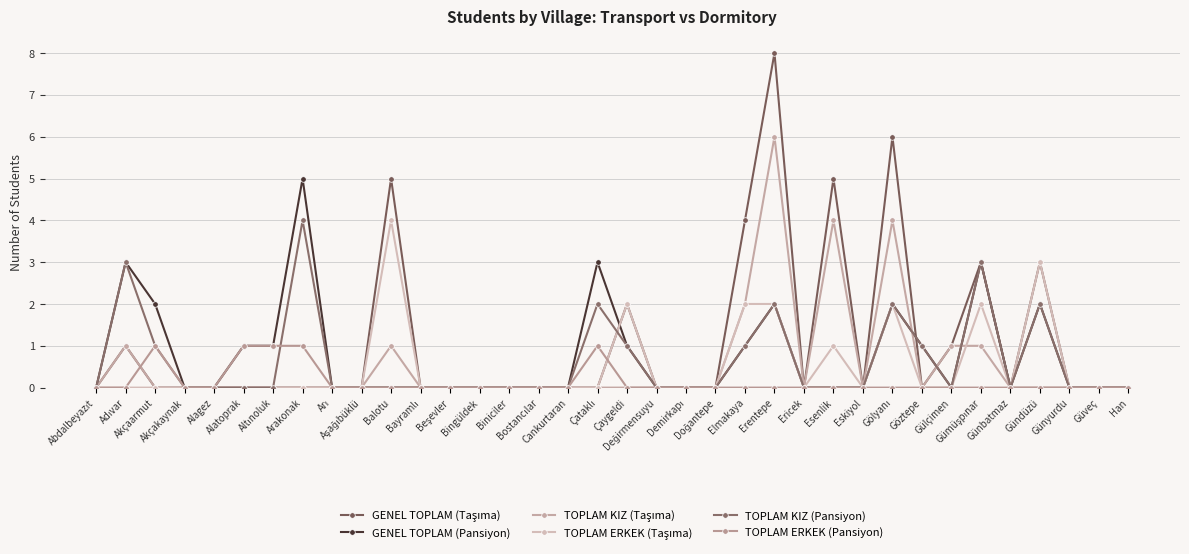

How many intersections are there between TOPLAM KIZ (Pansiyon) and GENEL TOPLAM (Taşıma)?

3